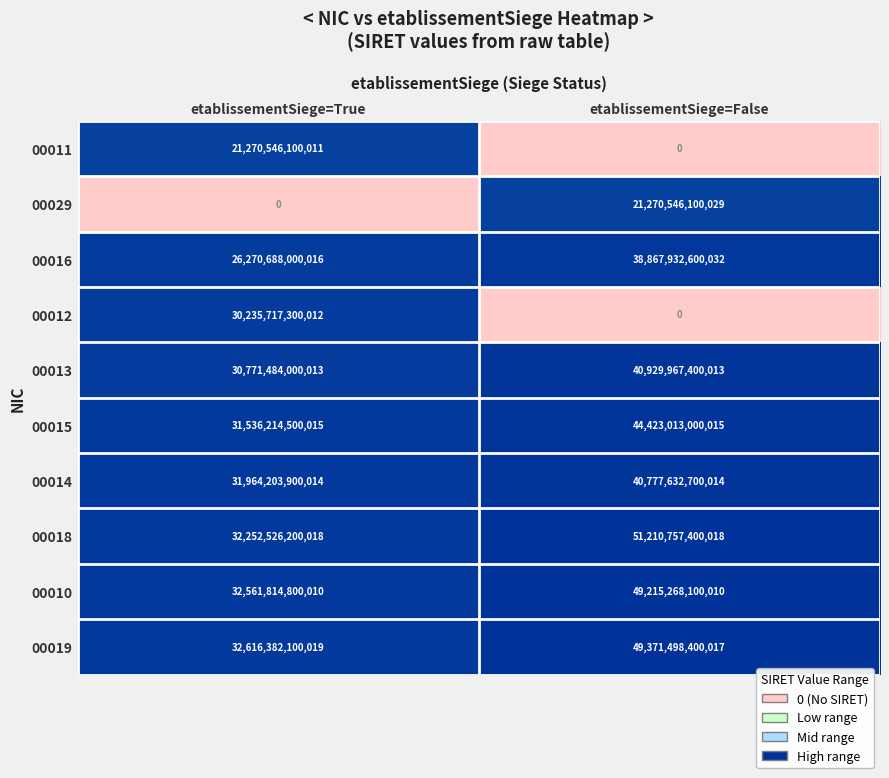

True or false: 00015 has a value of 44423013000015 at etablissementSiege=False.

True